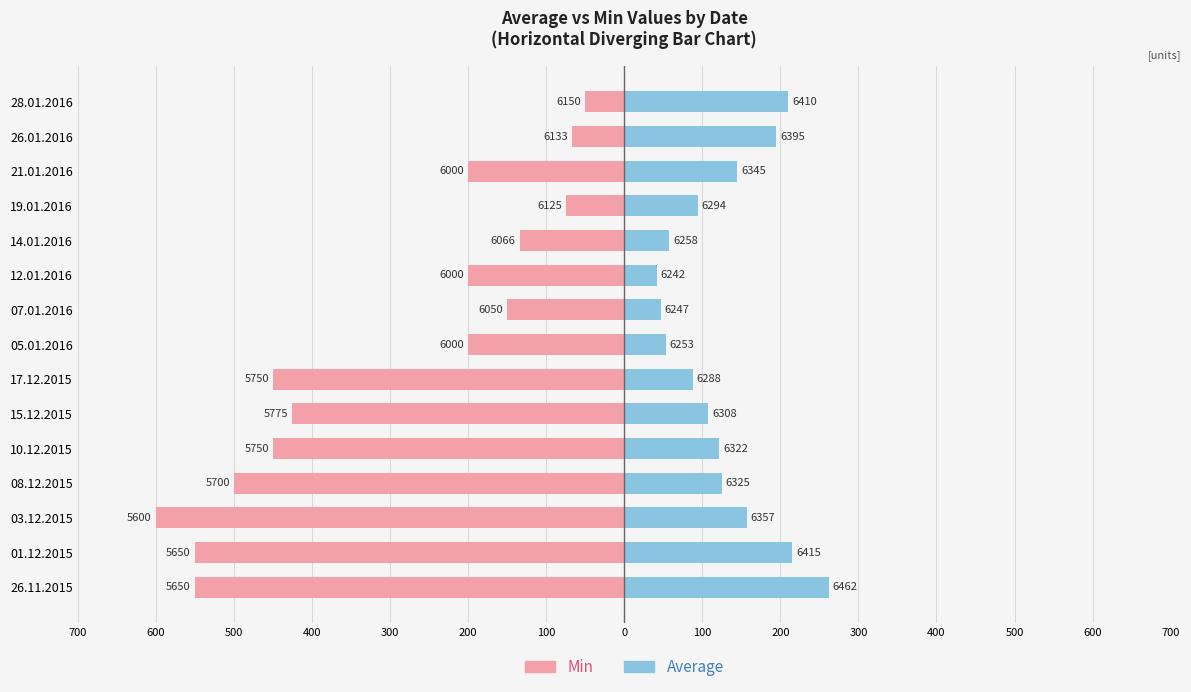

The Average series shows 42 at 12.01.2016. True or false?

True